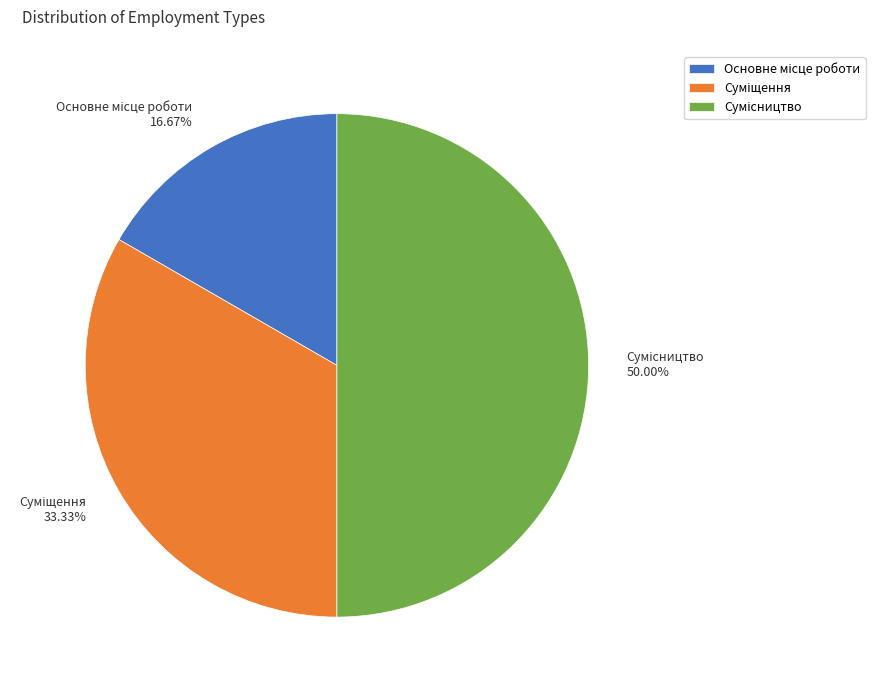

What is the smallest slice in the pie chart?

Основне місце роботи